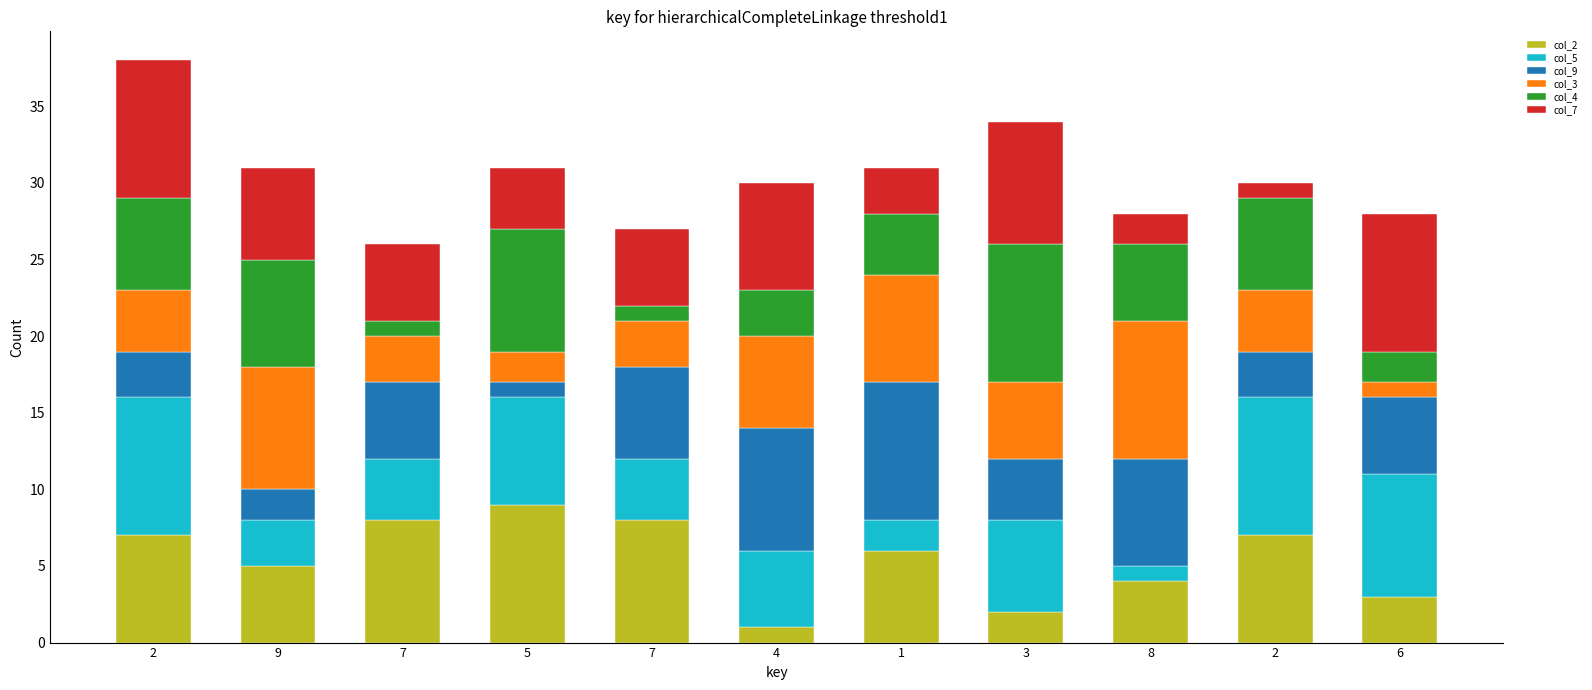

How many col_7 values are between 3 and 8?

7